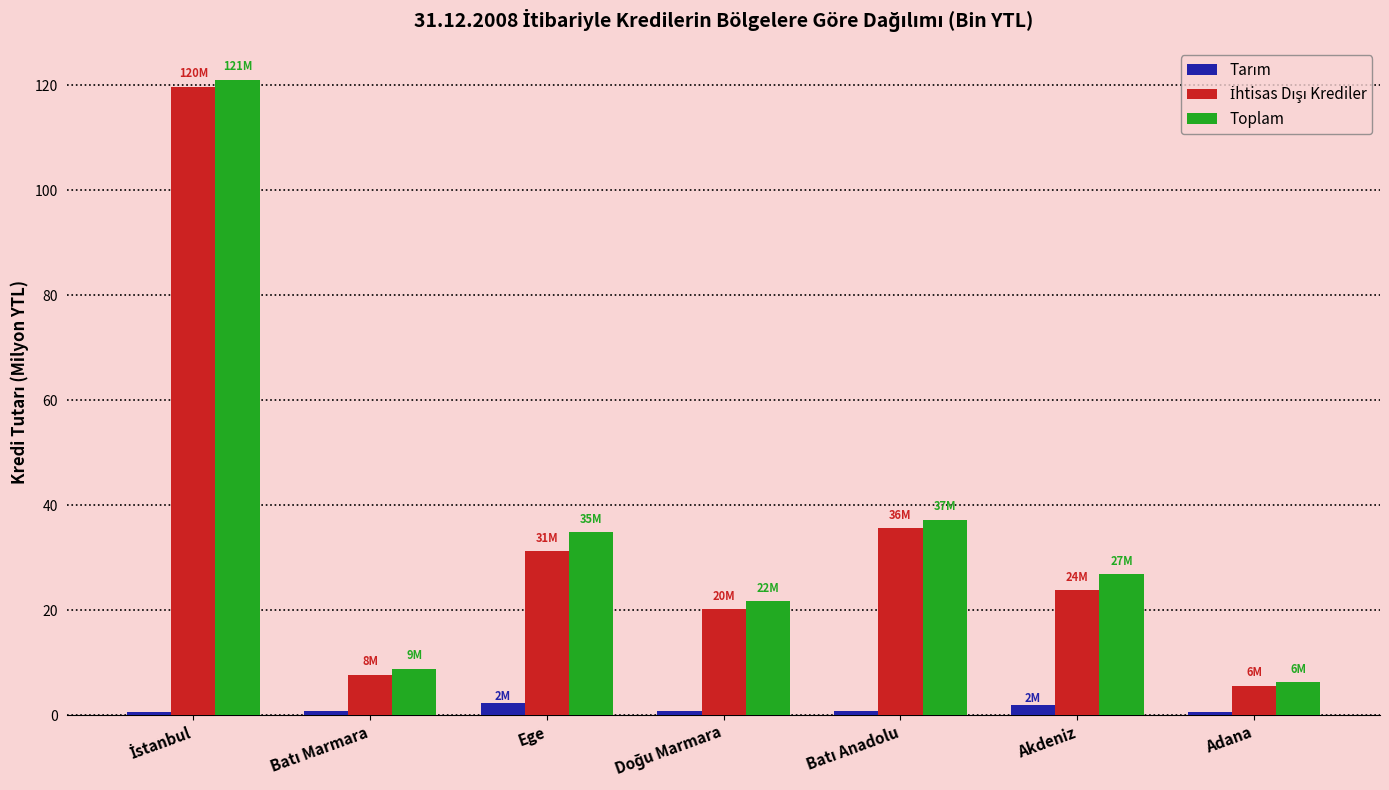

Which series has the largest total across all categories?

Toplam